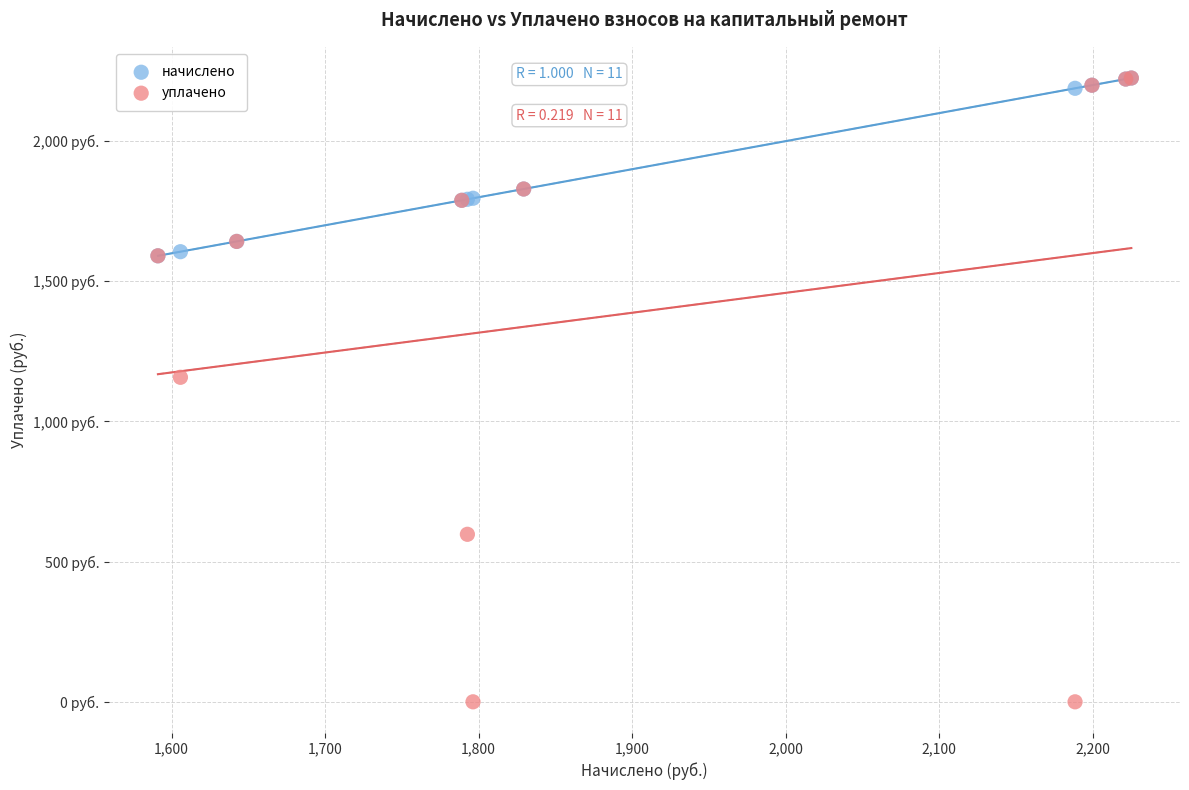

Which series has the largest Y range (max minus min)?

уплачено